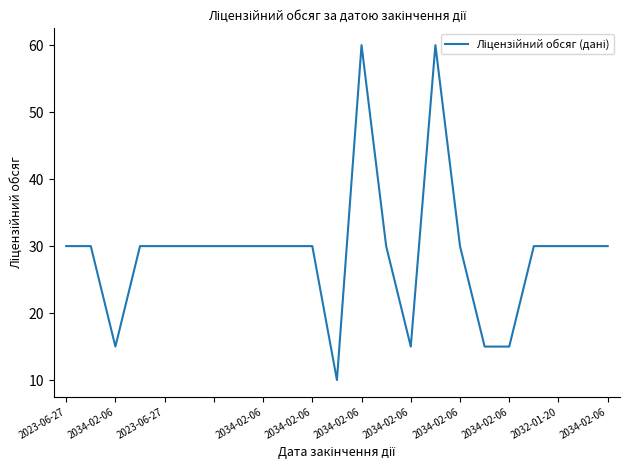

What is the minimum value shown in the chart?

10